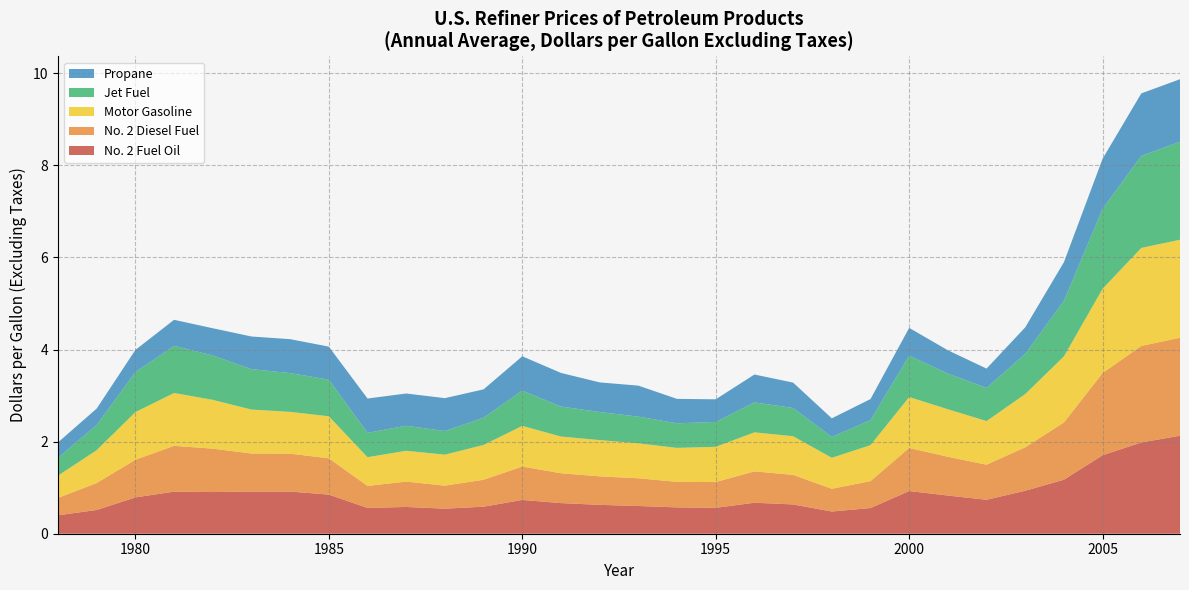

Reading right to left, transcribe all the data shown in this chart.

No. 2 Fuel Oil: 2006=2.1	2006=2.0	2005=1.7	2004=1.2	2003=0.9	2002=0.7	2001=0.8	2000=0.9	1999=0.6	1998=0.5	1997=0.6	1996=0.7	1995=0.6	1994=0.6	1993=0.6	1992=0.6	1991=0.7	1990=0.7	1989=0.6	1988=0.5	1987=0.6	1986=0.6	1985=0.8	1984=0.9	1983=0.9	1982=0.9	1981=0.9	1980=0.8	1979=0.5	1978=0.4
No. 2 Diesel Fuel: 2006=2.1	2006=2.1	2005=1.8	2004=1.2	2003=0.9	2002=0.8	2001=0.8	2000=0.9	1999=0.6	1998=0.5	1997=0.6	1996=0.7	1995=0.6	1994=0.6	1993=0.6	1992=0.6	1991=0.6	1990=0.7	1989=0.6	1988=0.5	1987=0.6	1986=0.5	1985=0.8	1984=0.8	1983=0.8	1982=0.9	1981=1.0	1980=0.8	1979=0.6	1978=0.4
Motor Gasoline: 2006=2.1	2006=2.1	2005=1.8	2004=1.4	2003=1.2	2002=0.9	2001=1.0	2000=1.1	1999=0.8	1998=0.7	1997=0.8	1996=0.8	1995=0.8	1994=0.7	1993=0.8	1992=0.8	1991=0.8	1990=0.9	1989=0.8	1988=0.7	1987=0.7	1986=0.6	1985=0.9	1984=0.9	1983=1.0	1982=1.1	1981=1.1	1980=1.0	1979=0.7	1978=0.5
Jet Fuel: 2006=2.1	2006=2.0	2005=1.7	2004=1.2	2003=0.9	2002=0.7	2001=0.8	2000=0.9	1999=0.5	1998=0.5	1997=0.6	1996=0.7	1995=0.5	1994=0.5	1993=0.6	1992=0.6	1991=0.7	1990=0.8	1989=0.6	1988=0.5	1987=0.5	1986=0.5	1985=0.8	1984=0.8	1983=0.9	1982=1.0	1981=1.0	1980=0.9	1979=0.5	1978=0.4
Propane: 2006=1.4	2006=1.4	2005=1.1	2004=0.8	2003=0.6	2002=0.4	2001=0.5	2000=0.6	1999=0.5	1998=0.4	1997=0.6	1996=0.6	1995=0.5	1994=0.5	1993=0.7	1992=0.6	1991=0.7	1990=0.7	1989=0.6	1988=0.7	1987=0.7	1986=0.7	1985=0.7	1984=0.7	1983=0.7	1982=0.6	1981=0.6	1980=0.5	1979=0.4	1978=0.3